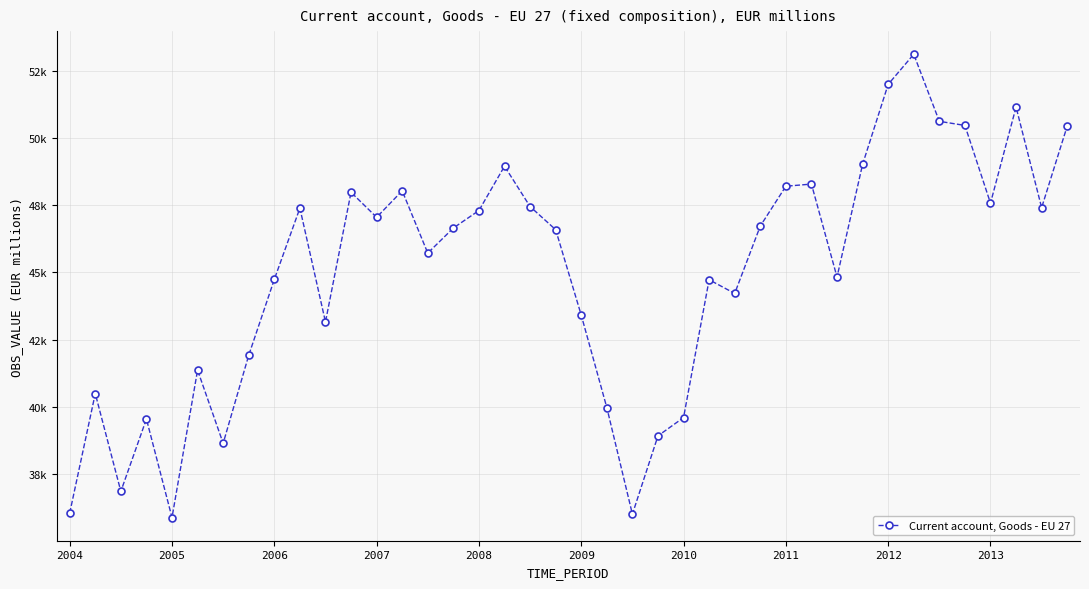

Is this an area chart (filled region under the line)?

No